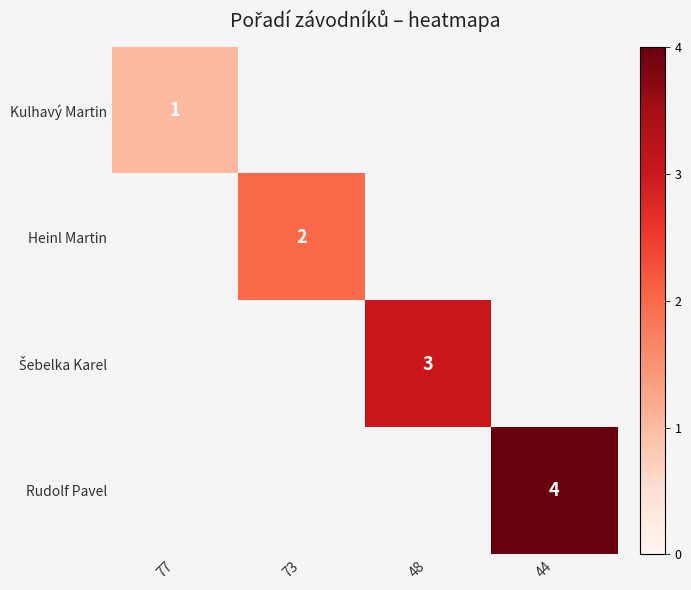

Is it true that Heinl Martin equals 1 at 73?

False